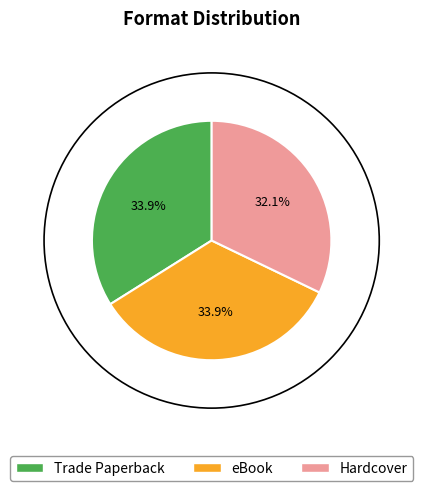

To the nearest percent, what portion does Hardcover represent?

32%